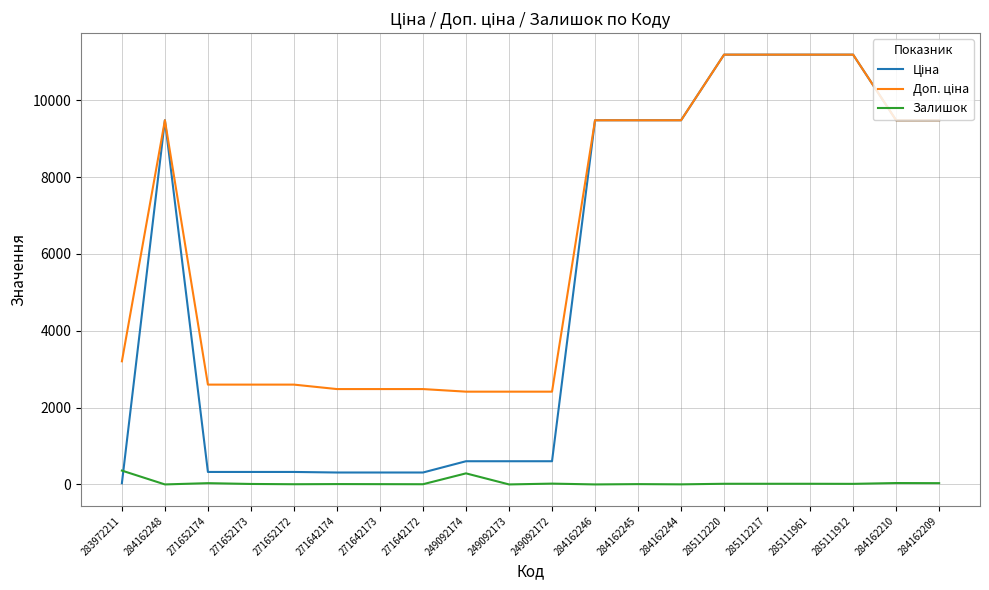

What is the greatest value displayed?

11188.2